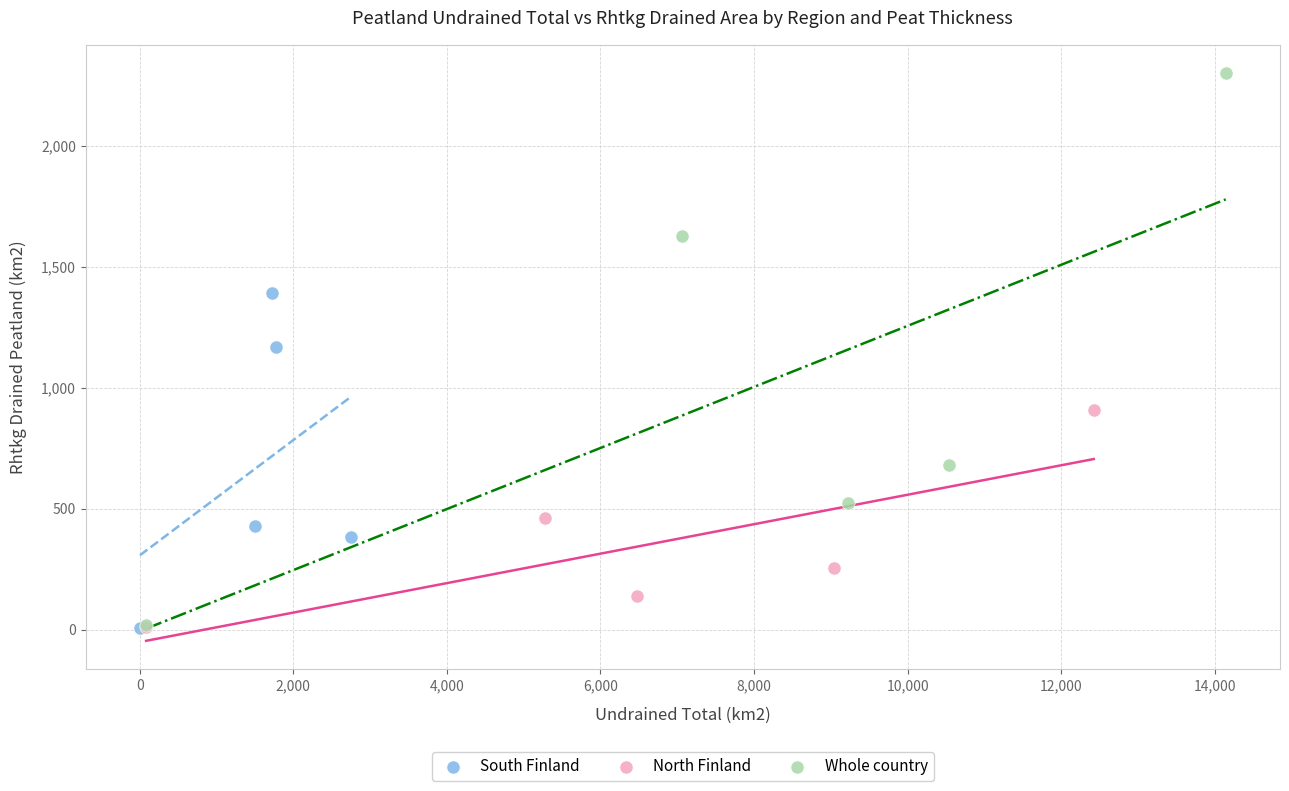

Which series reaches the maximum Y coordinate?

Whole country